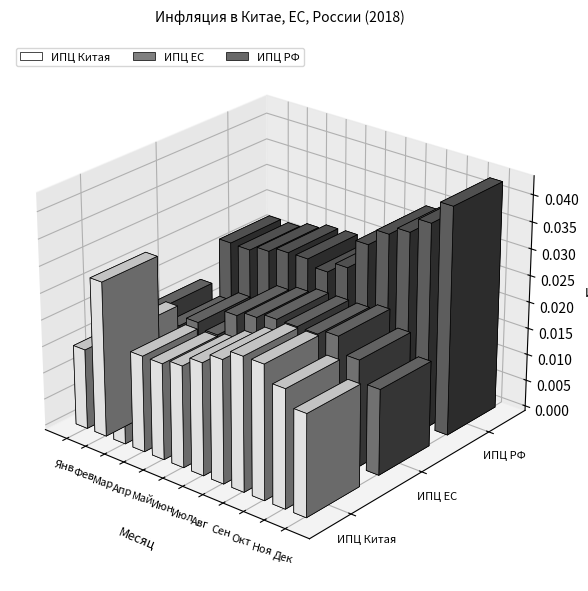

What is the label of the 6th bar from the left?

Июн